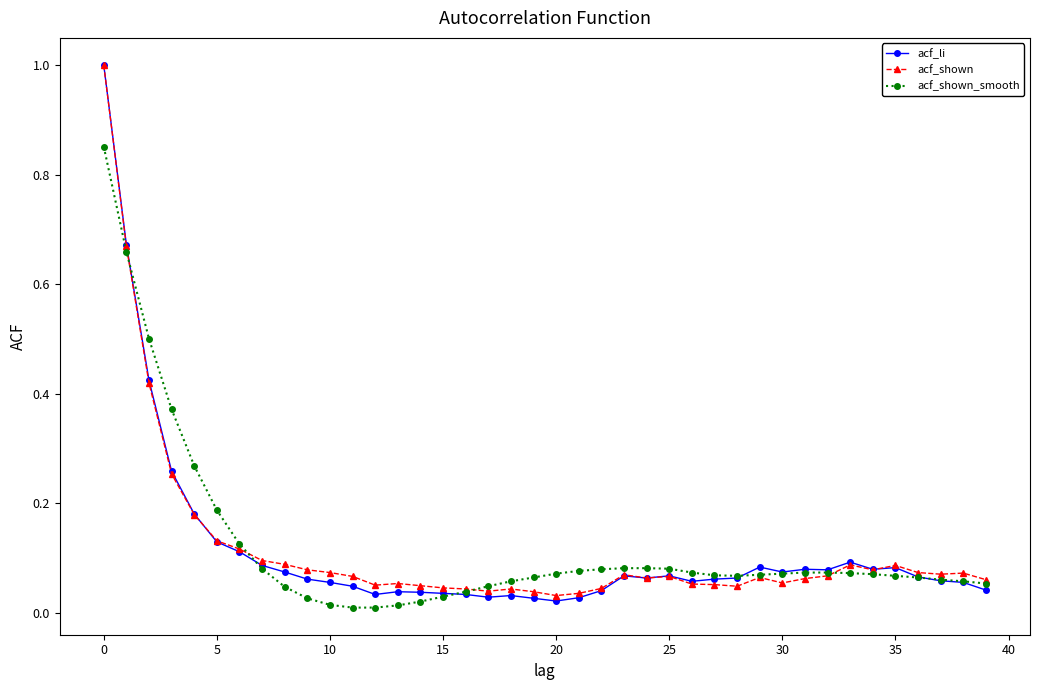

What is the maximum value shown in the chart?

1.0